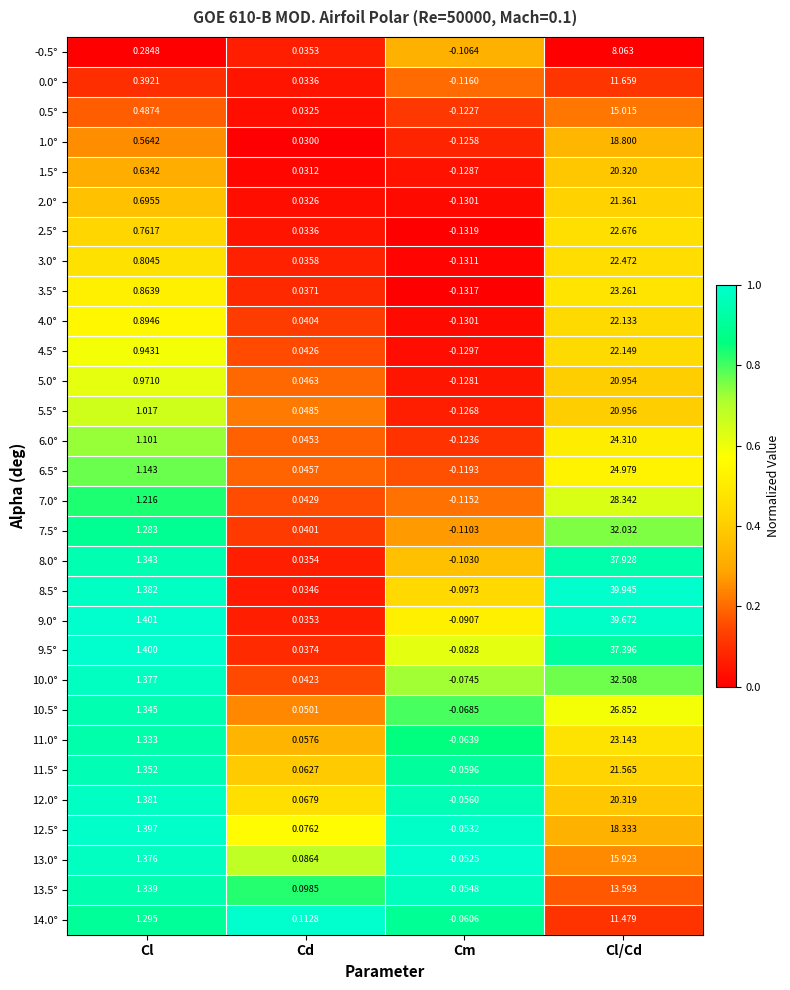

Is the value of 8.0° at Cl/Cd greater than the value of 7.0° at Cl/Cd?

Yes